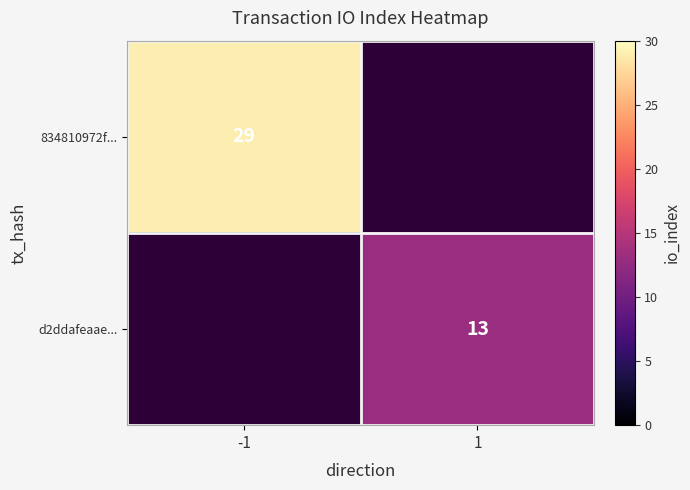

Which category has the highest value across all series?

-1